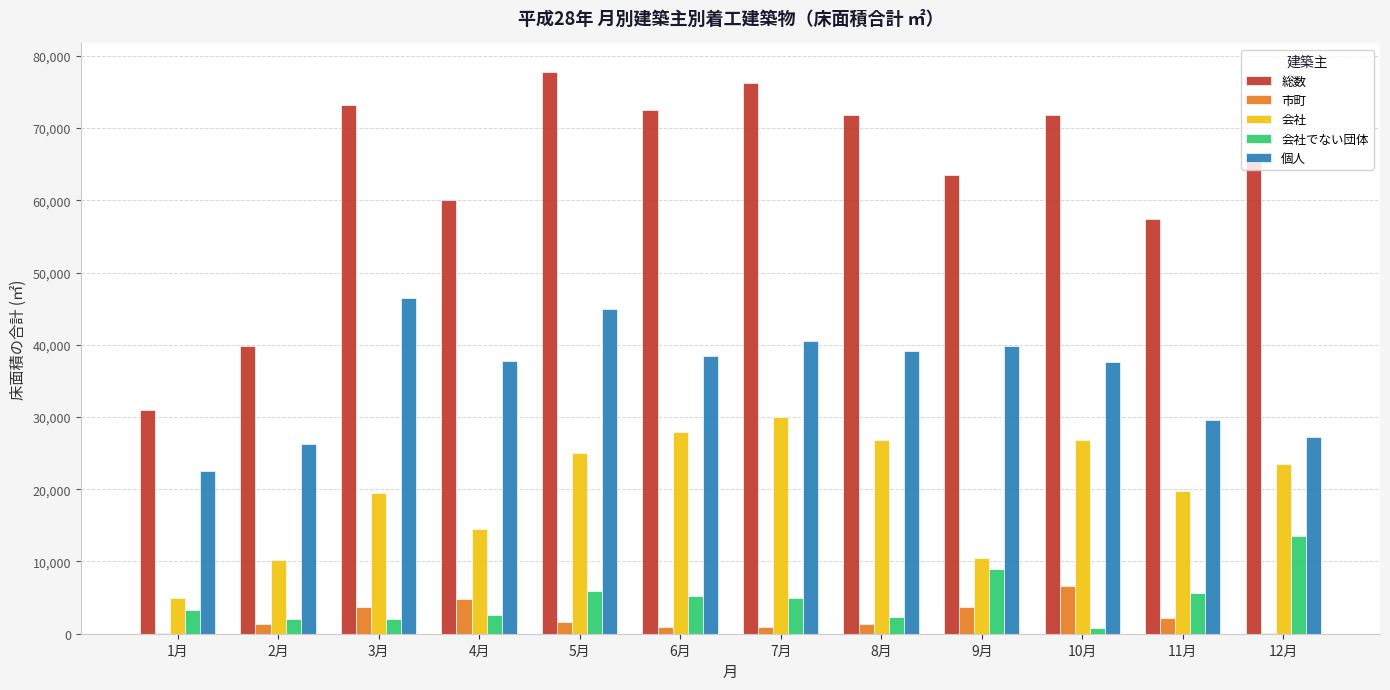

The value of 会社 at 11月 is 4455. True or false?

False